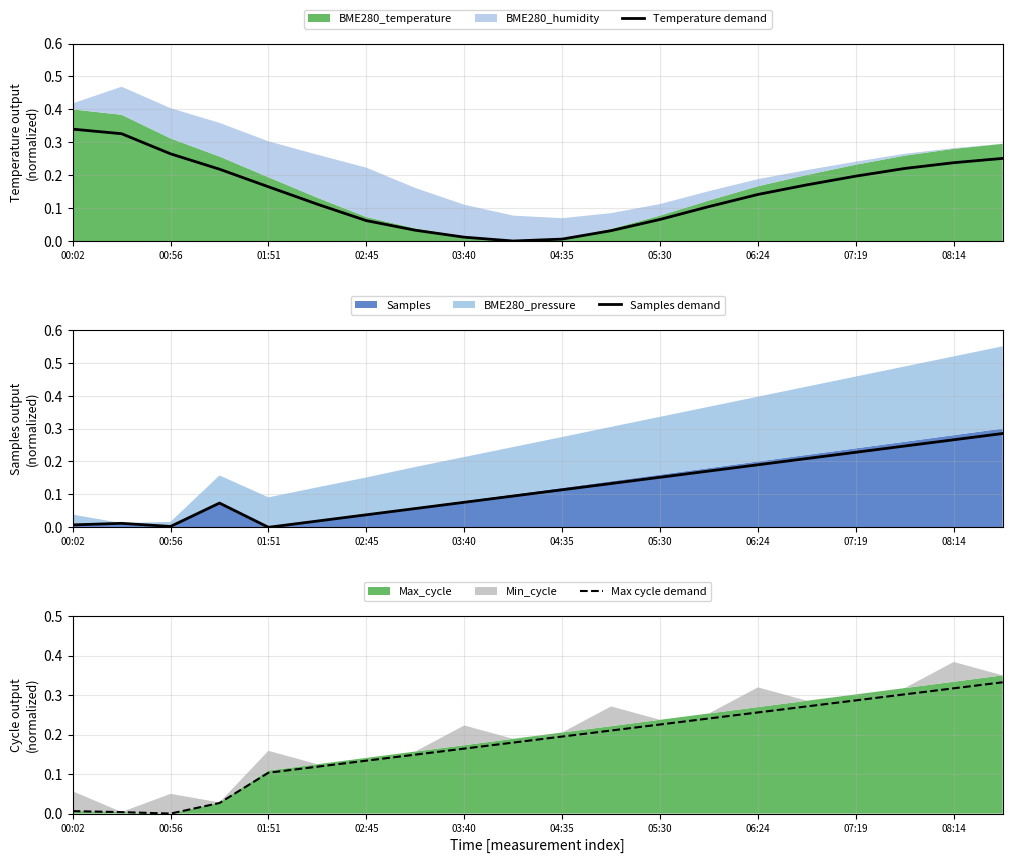

What is the difference between the maximum and minimum values in the Samples demand series?

0.3